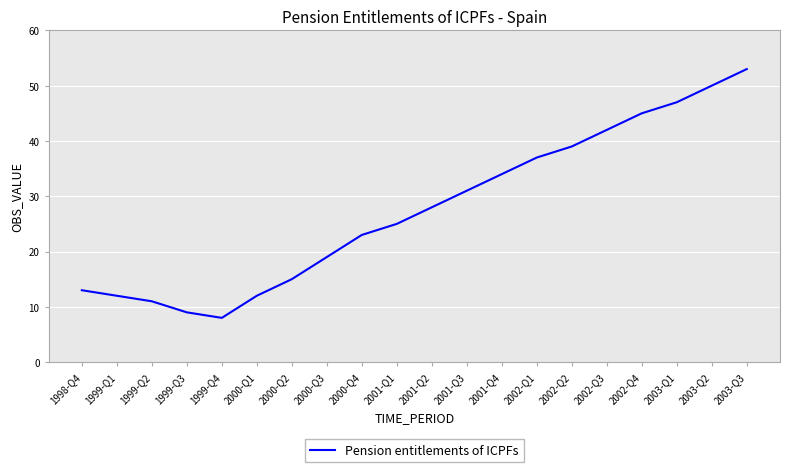

Between 2002-Q1 and 1999-Q4, which is larger?

2002-Q1